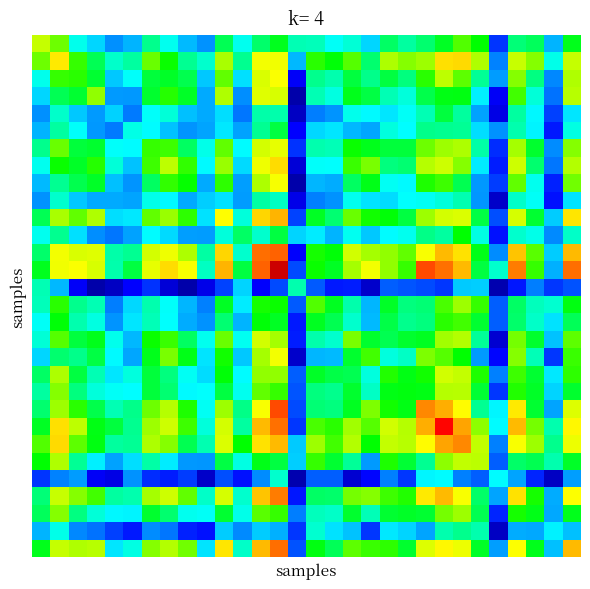

Which label corresponds to the smallest value in the chart?

14